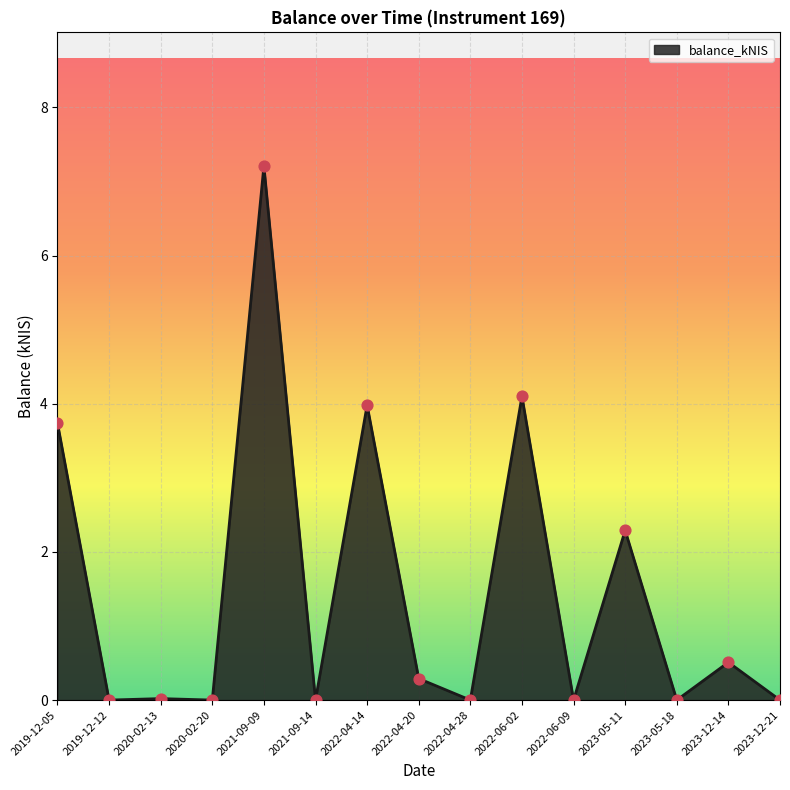

What is the change in value from 2021-09-14 to 2023-05-11?

+2.3